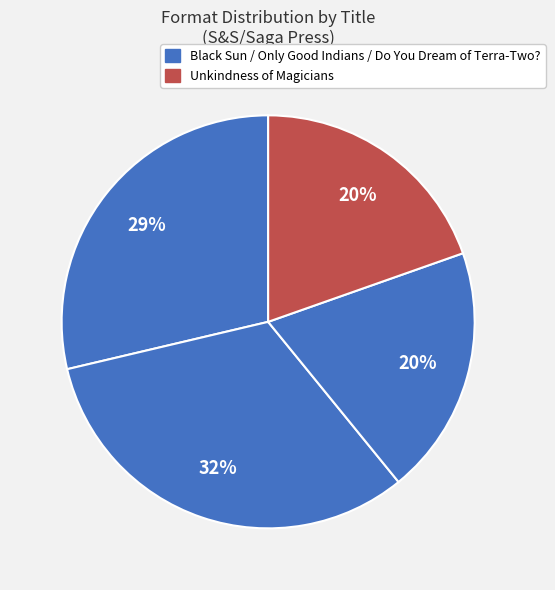

Is there any slice that represents more than half of the pie?

No